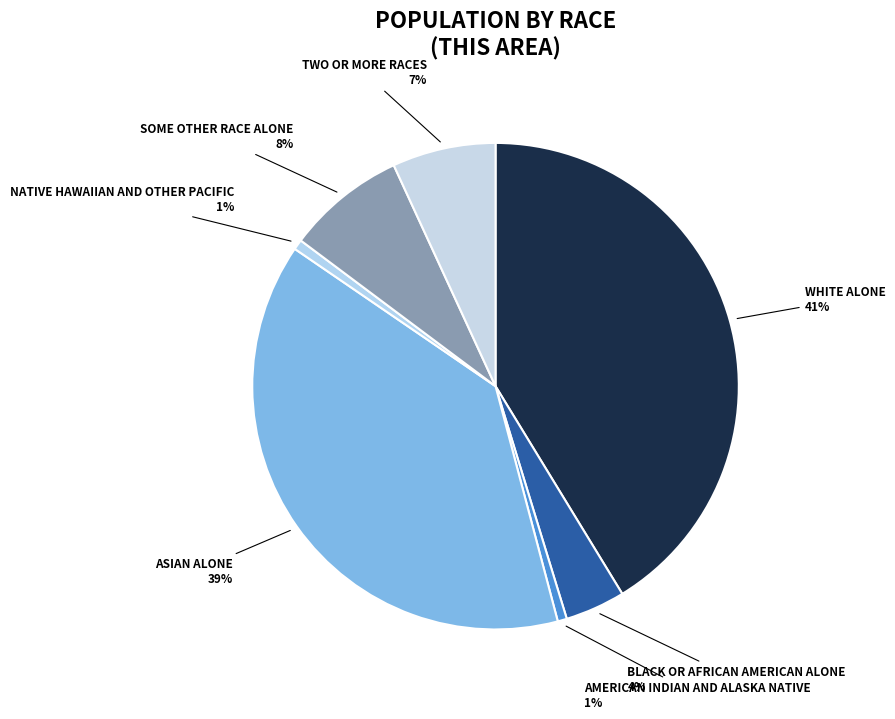

Count the number of slices in the pie.

7